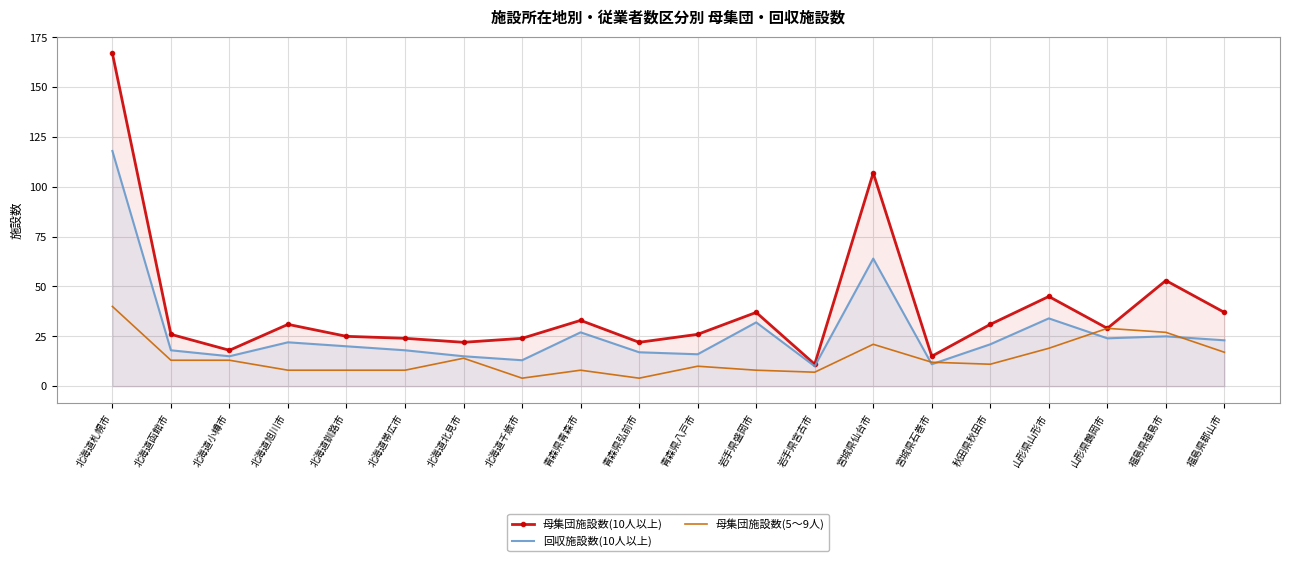

Reading left to right, transcribe all the data shown in this chart.

母集団施設数(10人以上): 167	26	18	31	25	24	22	24	33	22	26	37	11	107	15	31	45	29	53	37
回収施設数(10人以上): 118	18	15	22	20	18	15	13	27	17	16	32	10	64	11	21	34	24	25	23
母集団施設数(5～9人): 40	13	13	8	8	8	14	4	8	4	10	8	7	21	12	11	19	29	27	17